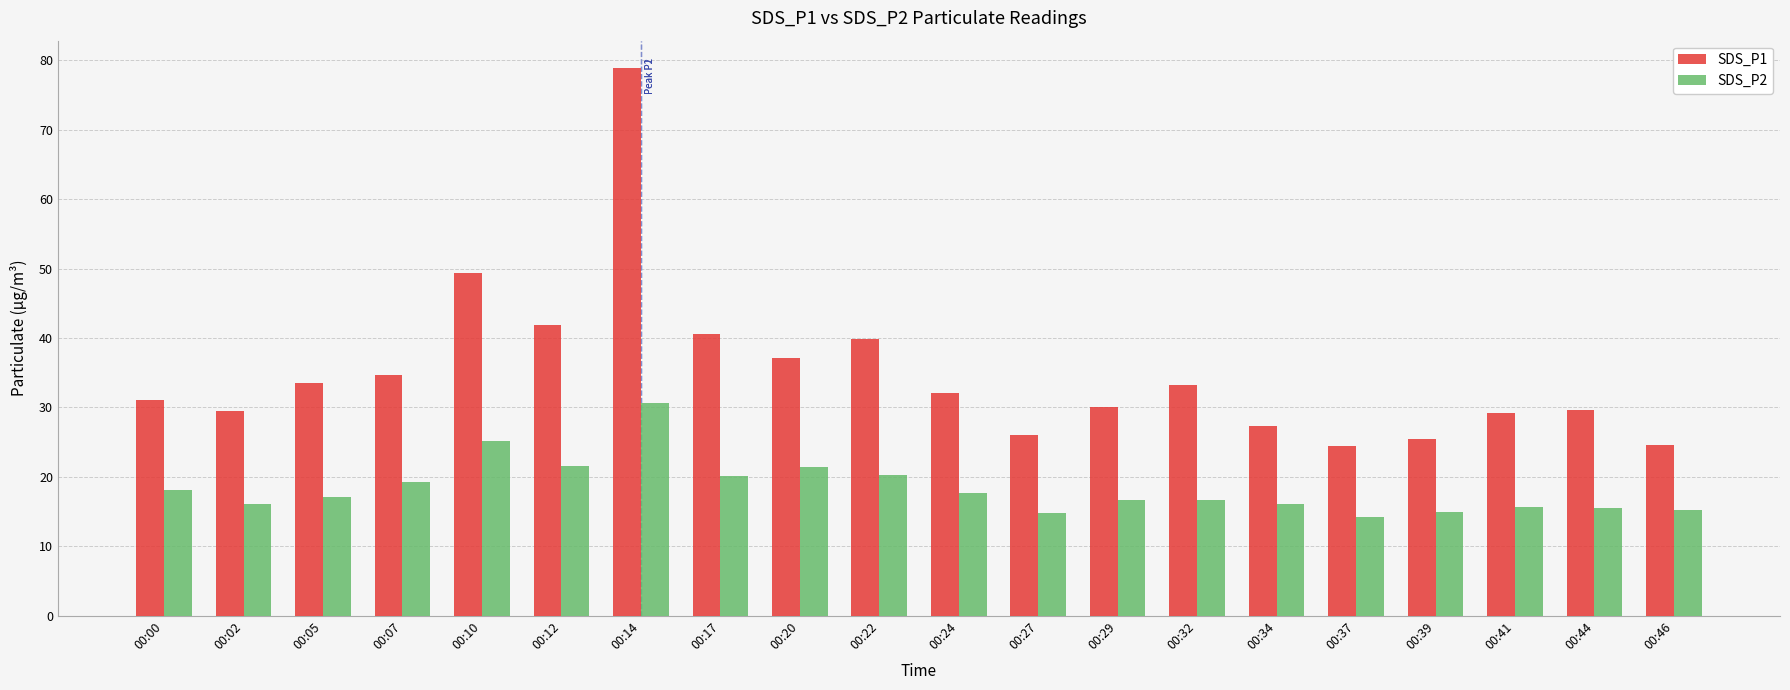

What value does the SDS_P1 series have at 00:46?

24.6